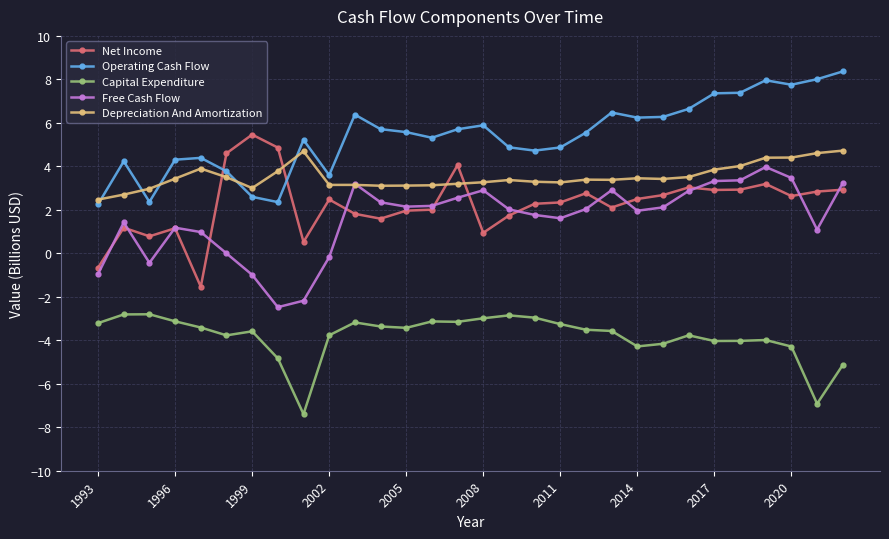

What is the maximum value shown in the chart?

8.4